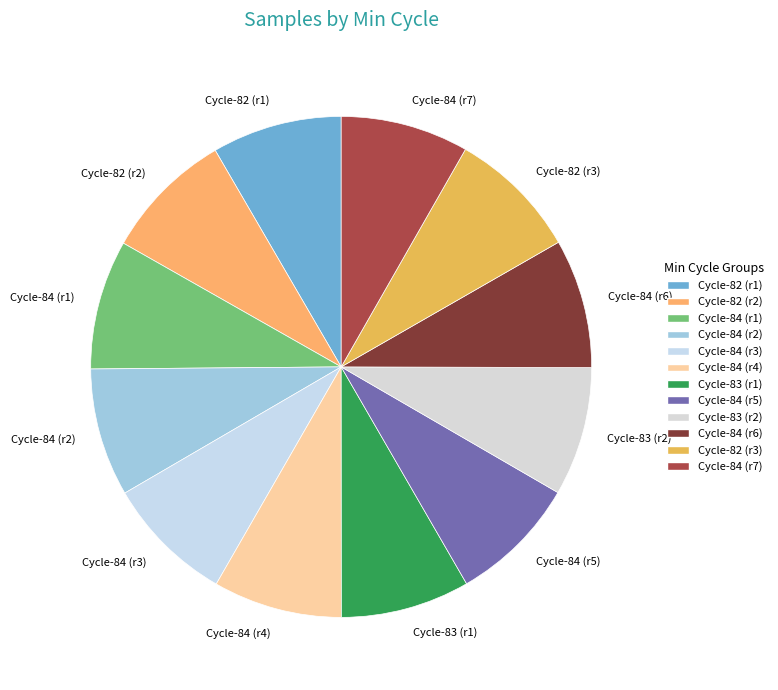

What is the ratio of the value at Cycle-84 (r2) to the value at Cycle-84 (r4)?

1.0